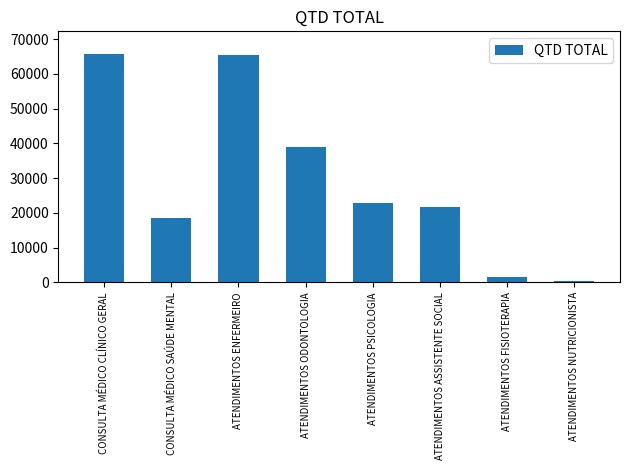

What is the label of the 1st bar from the right?

ATENDIMENTOS NUTRICIONISTA